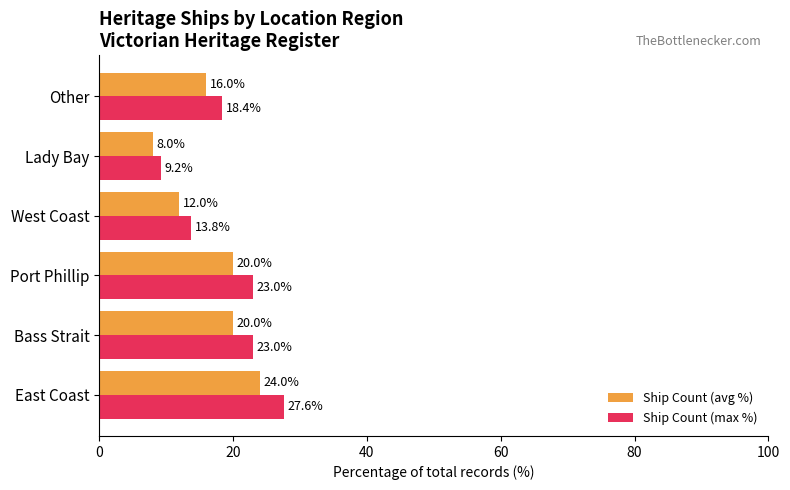

How many data points in Ship Count (max %) are less than 23?

3